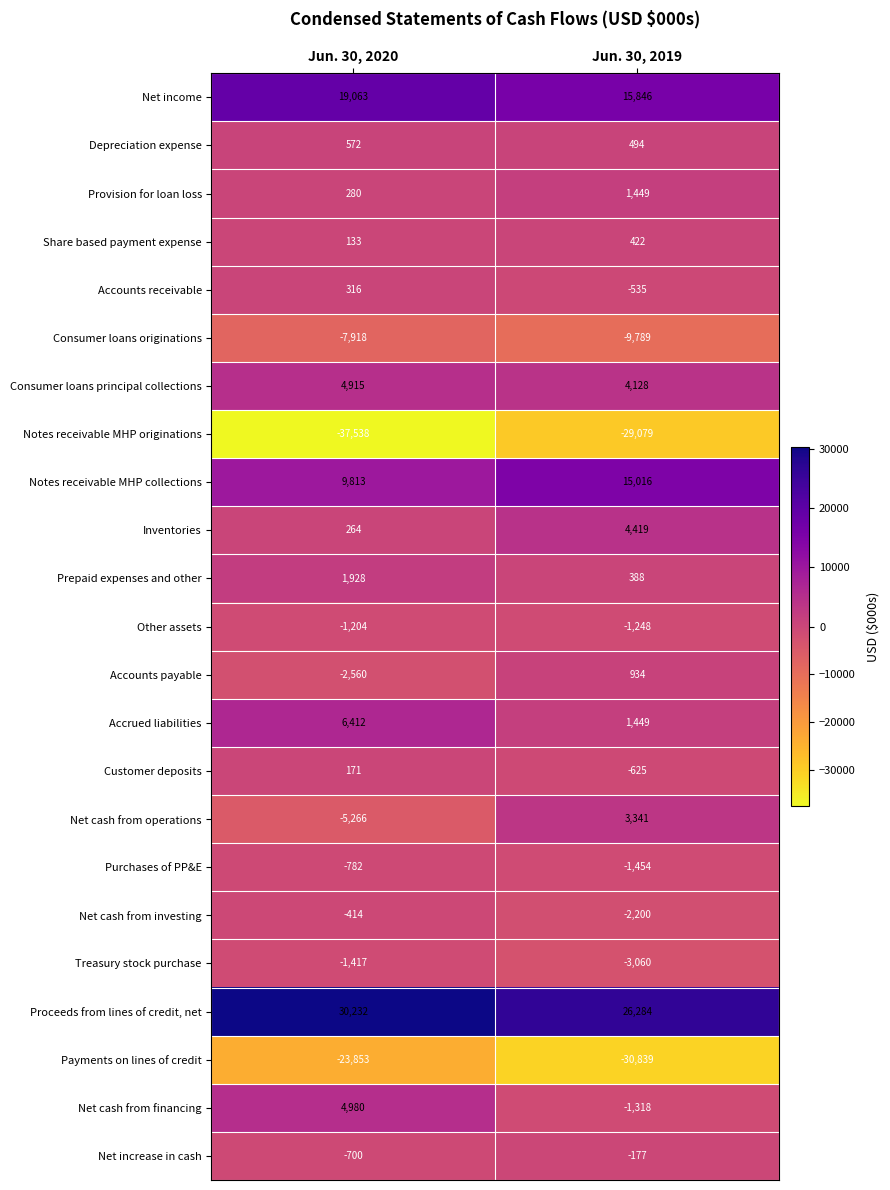

Where is Net income nearest to the value 17454?

Jun. 30, 2019